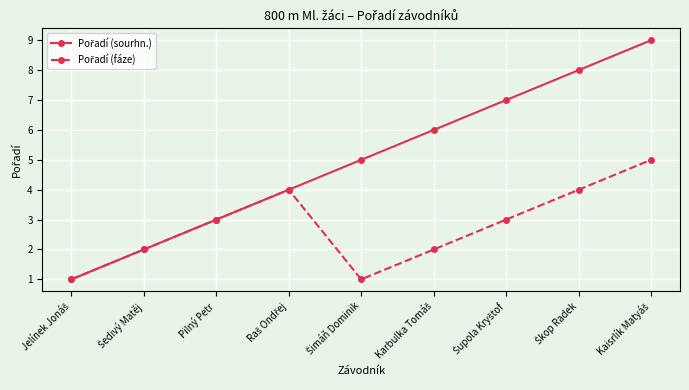

What is the greatest value displayed?

9